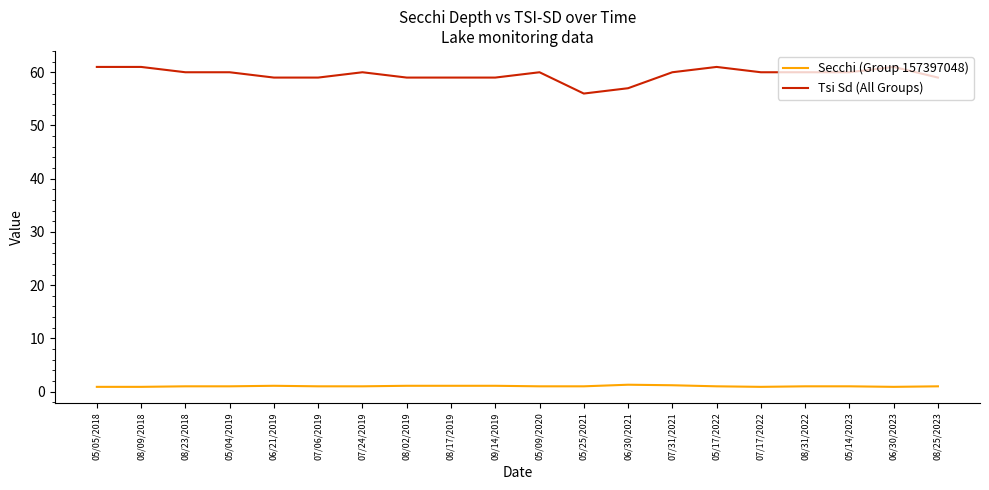

True or false: Secchi (Group 157397048) and Tsi Sd (All Groups) intersect in this chart.

False